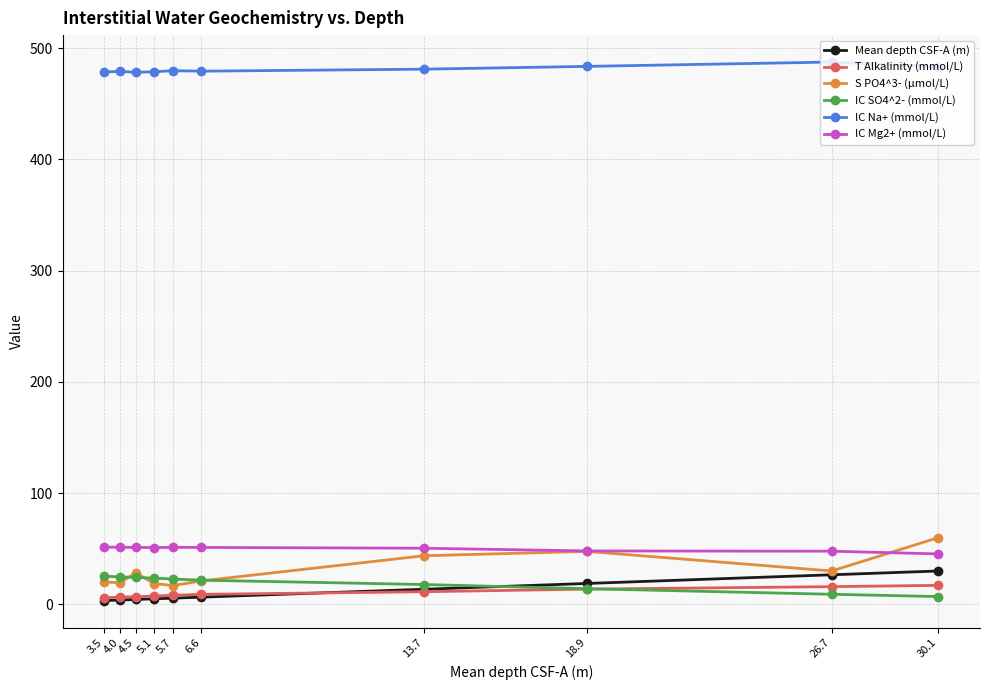

What is the label of the 1st point from the left?

3.5